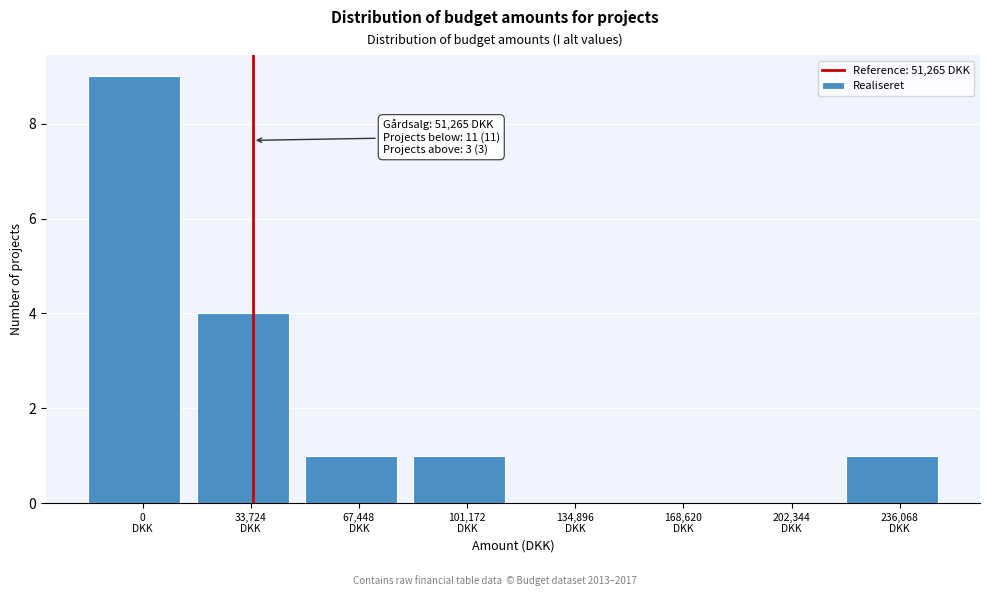

What is the greatest value displayed?

9